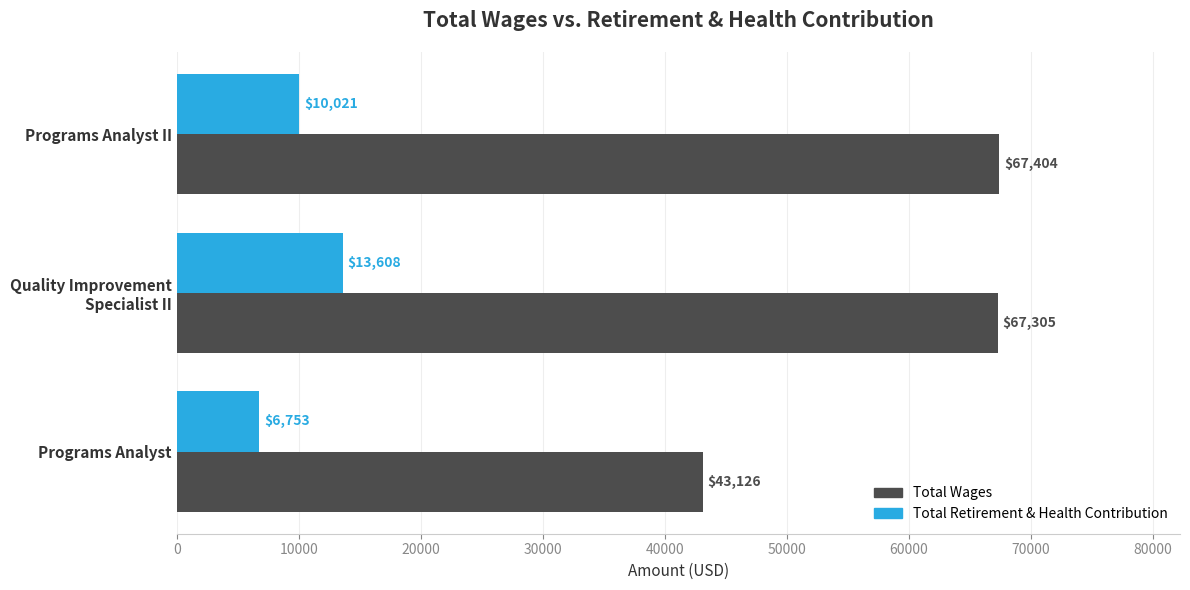

At which category is the sum across all series the highest?

Quality Improvement
Specialist II